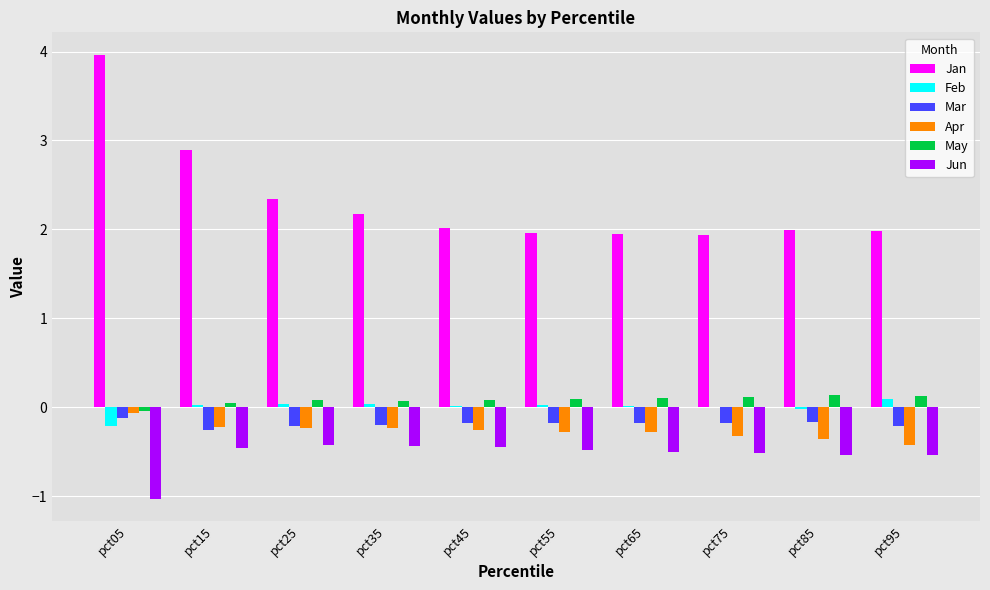

Which series has the largest total across all categories?

Jan